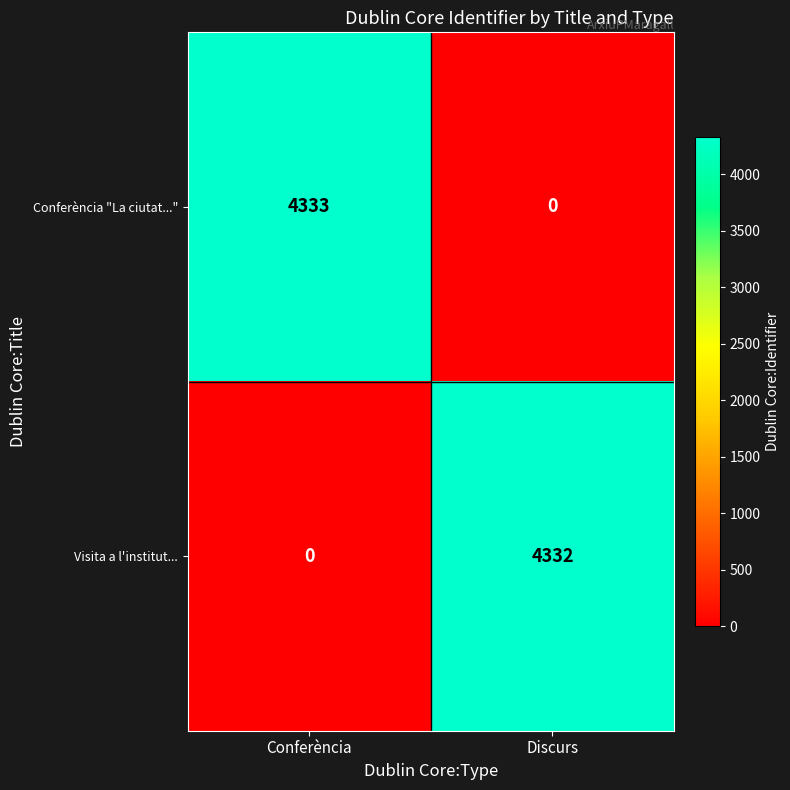

Rank the series at Discurs from lowest to highest value.

Conferència "La ciutat...", Visita a l'institut...